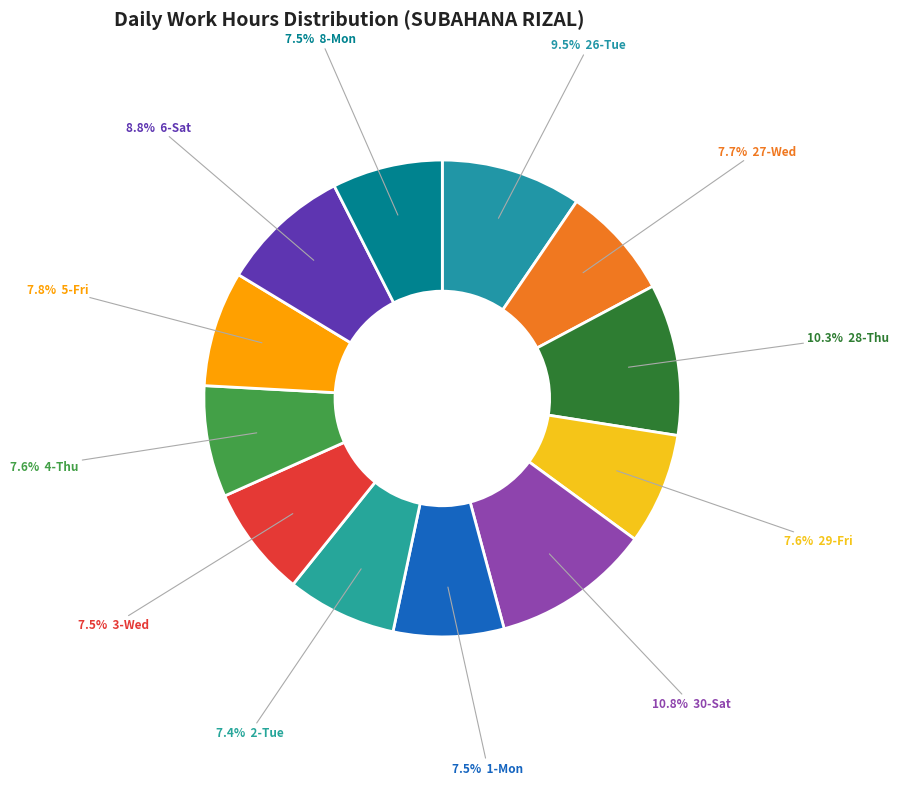

Which slice is the smallest?

2-Tue